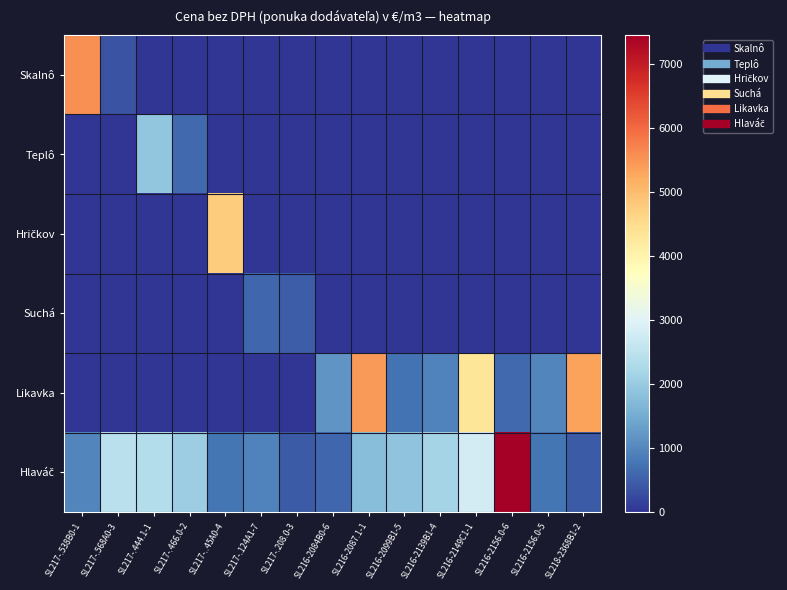

At how many categories does at least one series exceed 389?

15